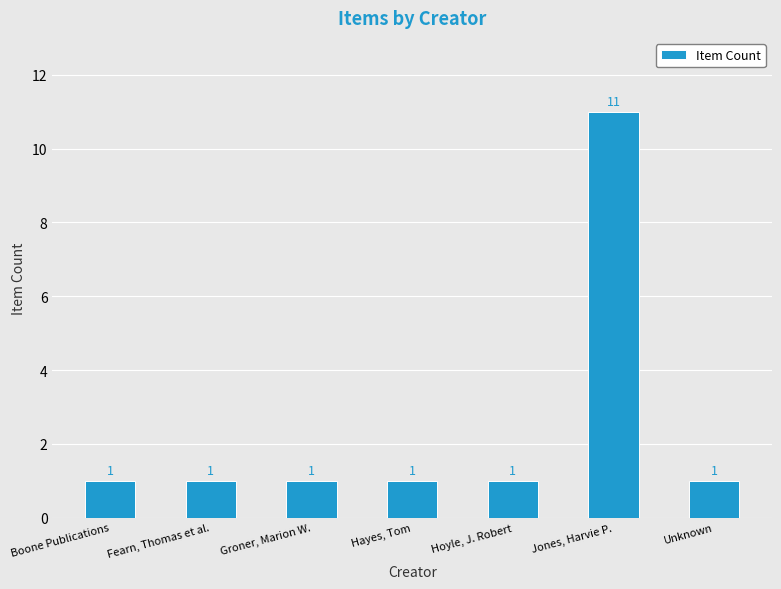

What is the label of the 3rd bar from the right?

Hoyle, J. Robert